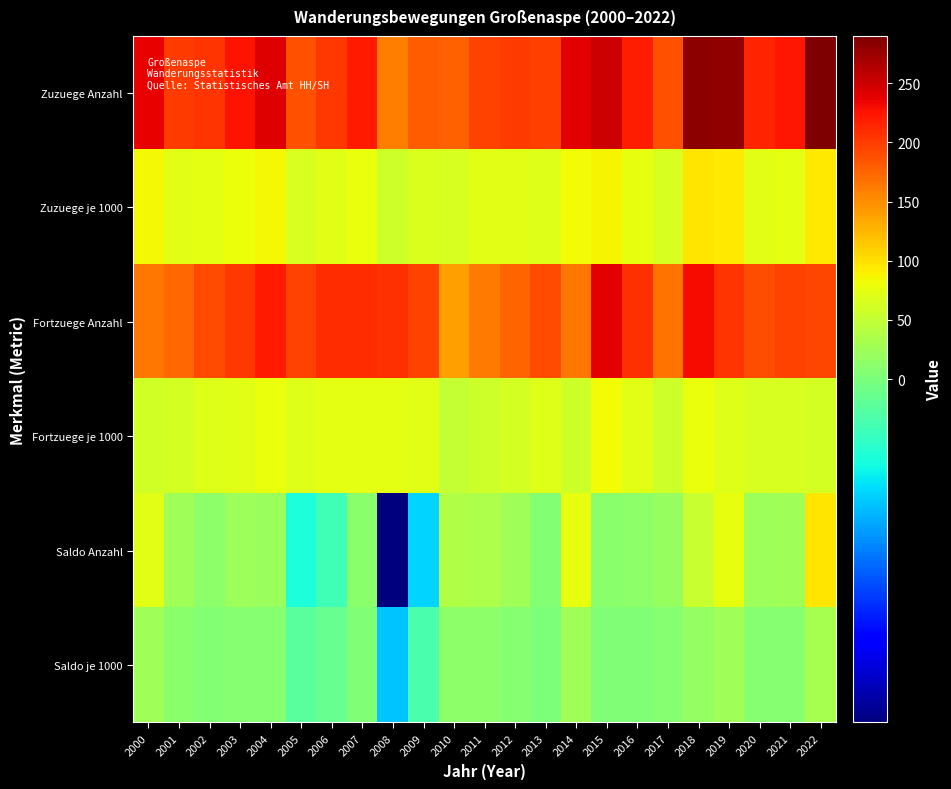

Reading left to right, list all the values displayed in this chart.

Zuzuege Anzahl: 2000=237.0	2001=200.0	2002=205.0	2003=225.0	2004=242.0	2005=186.0	2006=202.0	2007=221.0	2008=159.0	2009=181.0	2010=177.0	2011=197.0	2012=200.0	2013=198.0	2014=240.0	2015=251.0	2016=219.0	2017=187.0	2018=283.0	2019=280.0	2020=213.0	2021=223.0	2022=290.0
Zuzuege je 1000: 2000=85.6	2001=71.2	2002=72.6	2003=79.3	2004=84.9	2005=65.6	2006=71.5	2007=77.8	2008=57.4	2009=65.9	2010=63.7	2011=70.4	2012=70.7	2013=70.2	2014=83.2	2015=87.1	2016=75.5	2017=64.3	2018=96.4	2019=93.8	2020=71.3	2021=74.6	2022=93.9
Fortzuege Anzahl: 2000=165.0	2001=173.0	2002=192.0	2003=202.0	2004=221.0	2005=197.0	2006=209.0	2007=210.0	2008=207.0	2009=197.0	2010=140.0	2011=161.0	2012=175.0	2013=192.0	2014=164.0	2015=240.0	2016=207.0	2017=167.0	2018=230.0	2019=205.0	2020=190.0	2021=196.0	2022=194.0
Fortzuege je 1000: 2000=59.6	2001=61.6	2002=68.0	2003=71.2	2004=77.5	2005=69.5	2006=73.9	2007=74.0	2008=74.7	2009=71.7	2010=50.4	2011=57.5	2012=61.9	2013=68.1	2014=56.9	2015=83.2	2016=71.4	2017=57.5	2018=78.4	2019=68.7	2020=63.6	2021=65.6	2022=62.8
Saldo Anzahl: 2000=72.0	2001=27.0	2002=13.0	2003=23.0	2004=21.0	2005=-11.0	2006=-7.0	2007=11.0	2008=-48.0	2009=-16.0	2010=37.0	2011=36.0	2012=25.0	2013=6.0	2014=76.0	2015=11.0	2016=12.0	2017=20.0	2018=53.0	2019=75.0	2020=23.0	2021=27.0	2022=96.0
Saldo je 1000: 2000=26.0	2001=9.6	2002=4.6	2003=8.1	2004=7.4	2005=-3.9	2006=-2.5	2007=3.9	2008=-17.3	2009=-5.8	2010=13.3	2011=12.9	2012=8.8	2013=2.1	2014=26.4	2015=3.8	2016=4.1	2017=6.9	2018=18.1	2019=25.1	2020=7.7	2021=9.0	2022=31.1